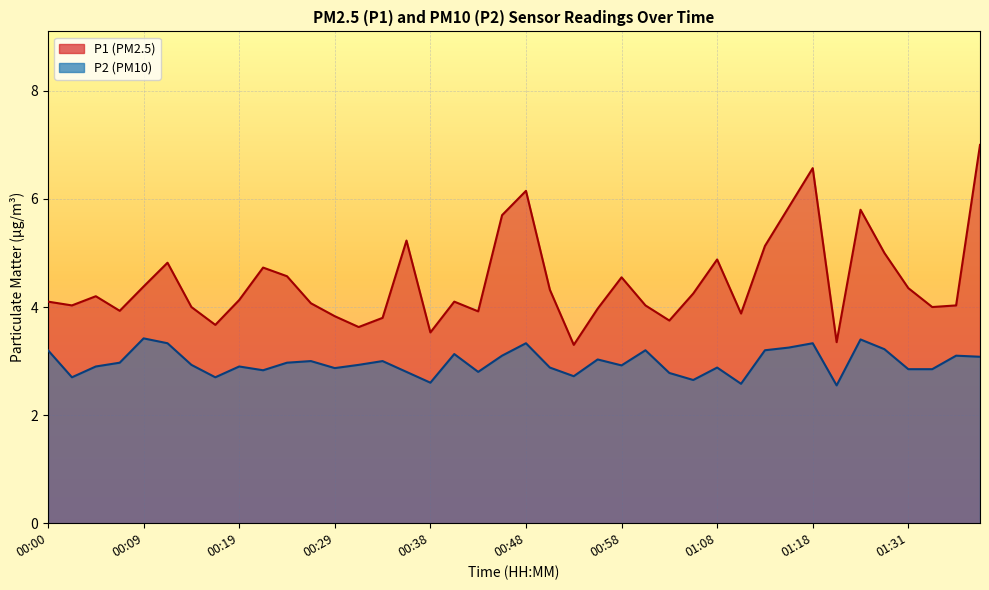

How many distinct data groups are displayed?

2